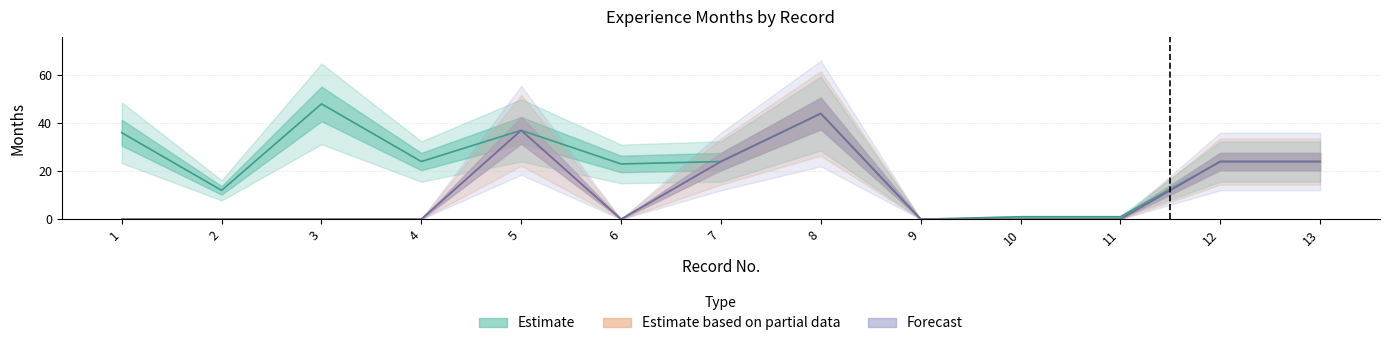

Which category has the lowest value in the 技術経験(月数) series?

1